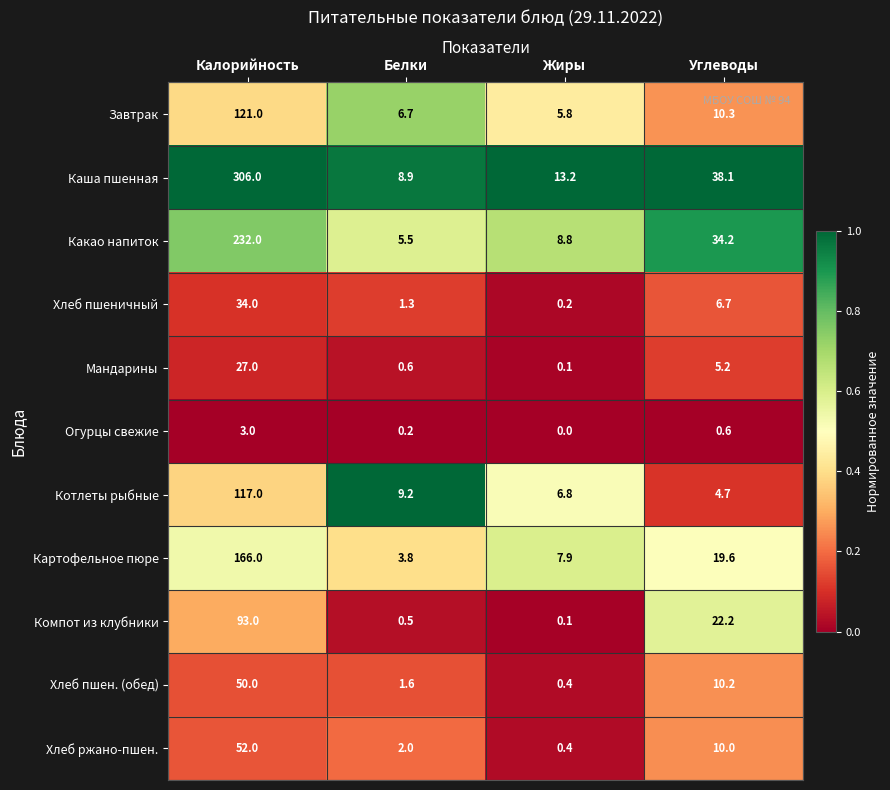

Rank the series by their maximum value, from highest to lowest.

Каша пшенная, Какао напиток, Картофельное пюре, Завтрак, Котлеты рыбные, Компот из клубники, Хлеб ржано-пшен., Хлеб пшен. (обед), Хлеб пшеничный, Мандарины, Огурцы свежие